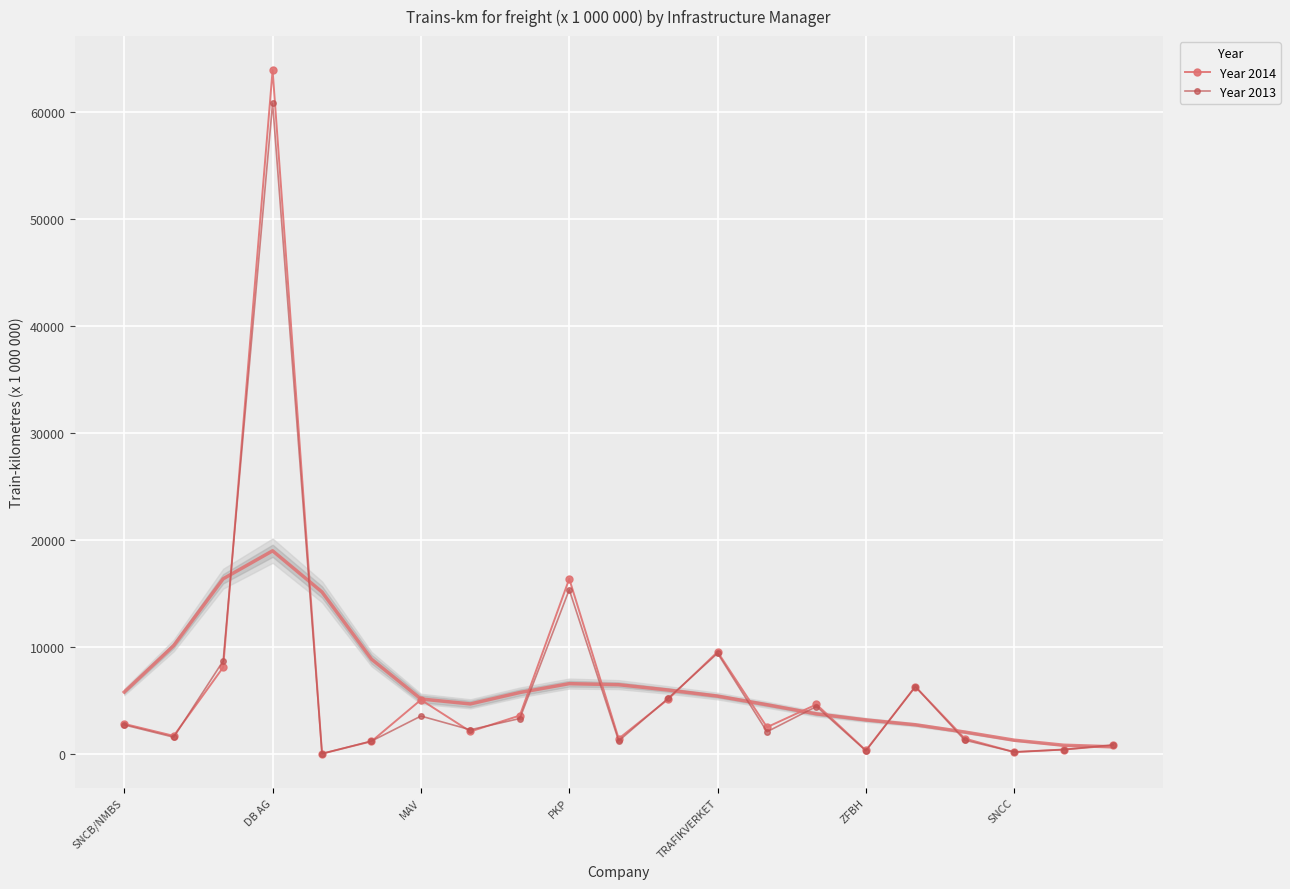

True or false: Year 2013 has more than 1 interior local peaks.

True